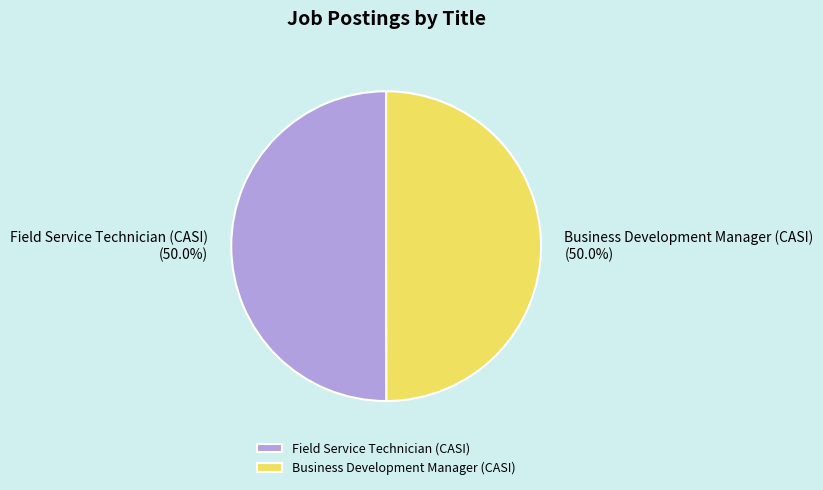

The Field Service Technician (CASI) slice represents 37% of the pie. True or false?

False